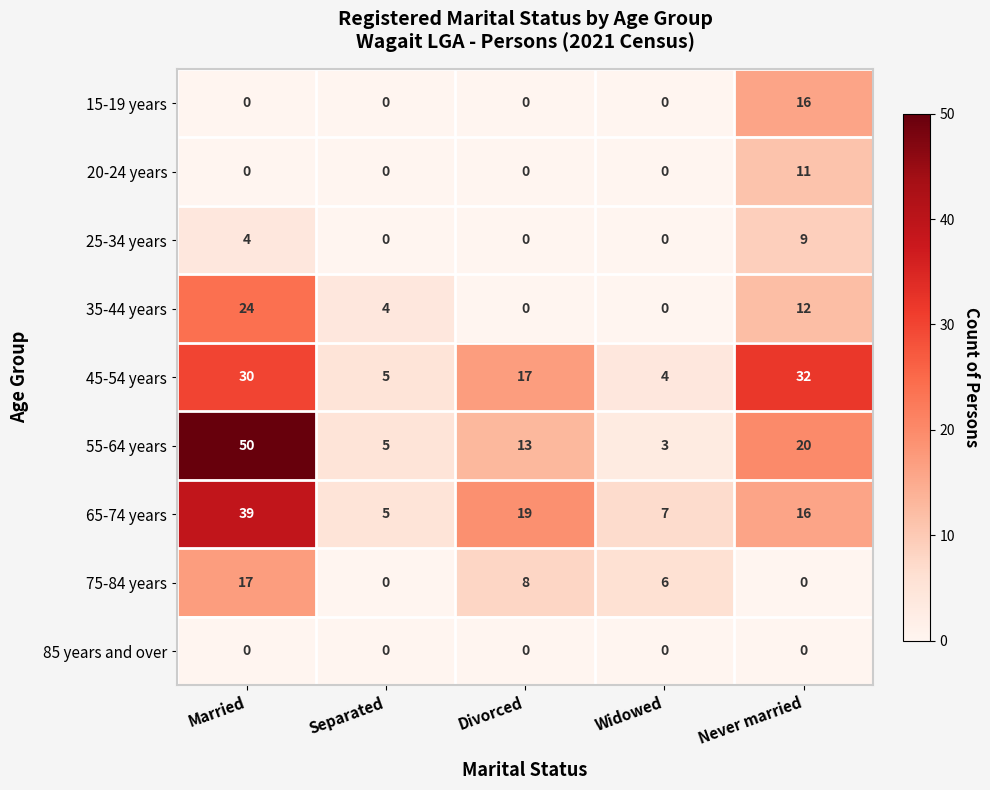

What is the difference between the second highest and minimum values in the 35-44 years series?

12